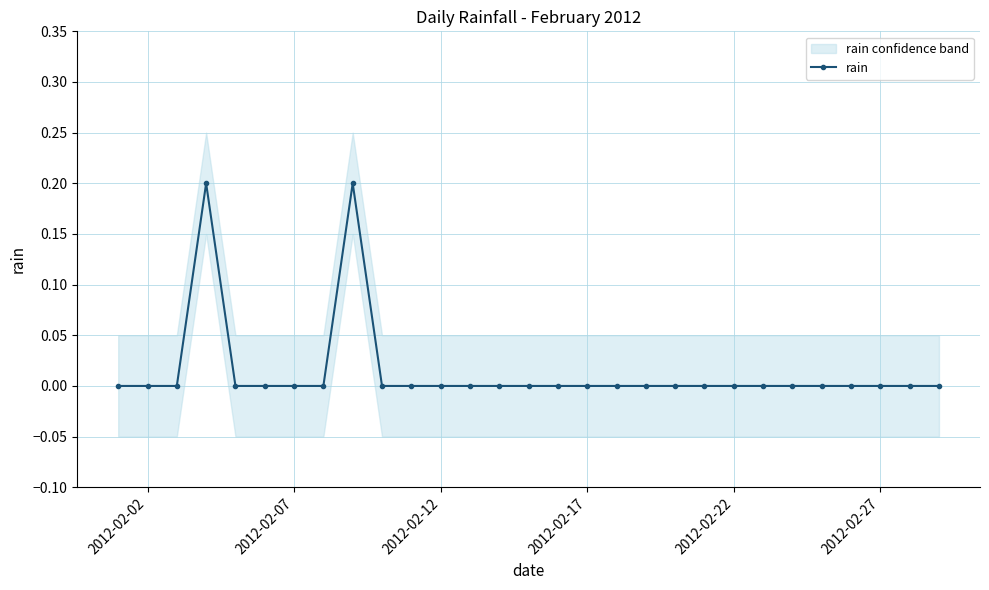

Count the values in the range 0 to 1.

29